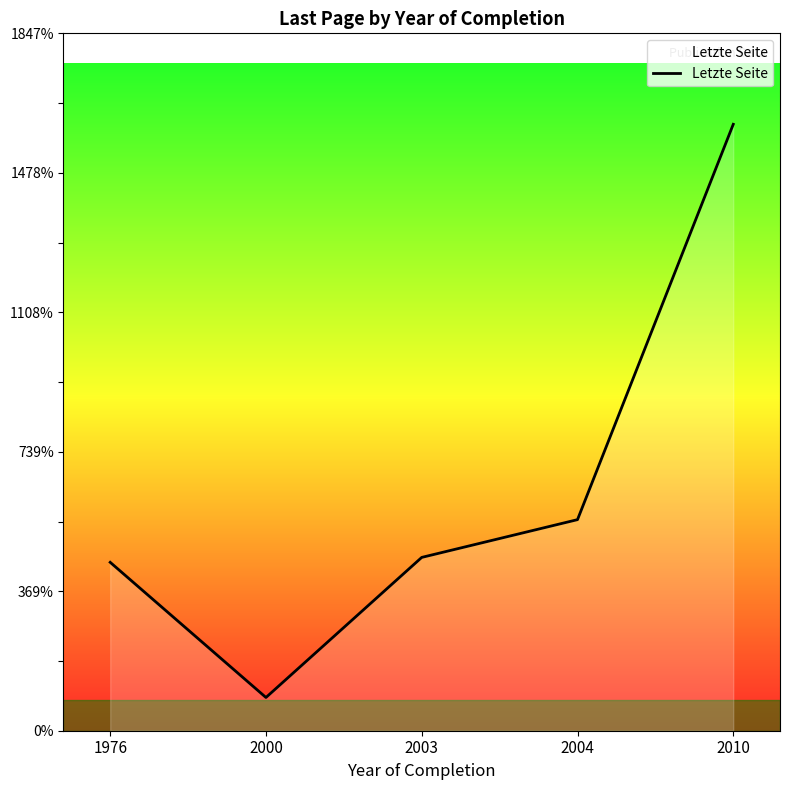

What is the average value?

632